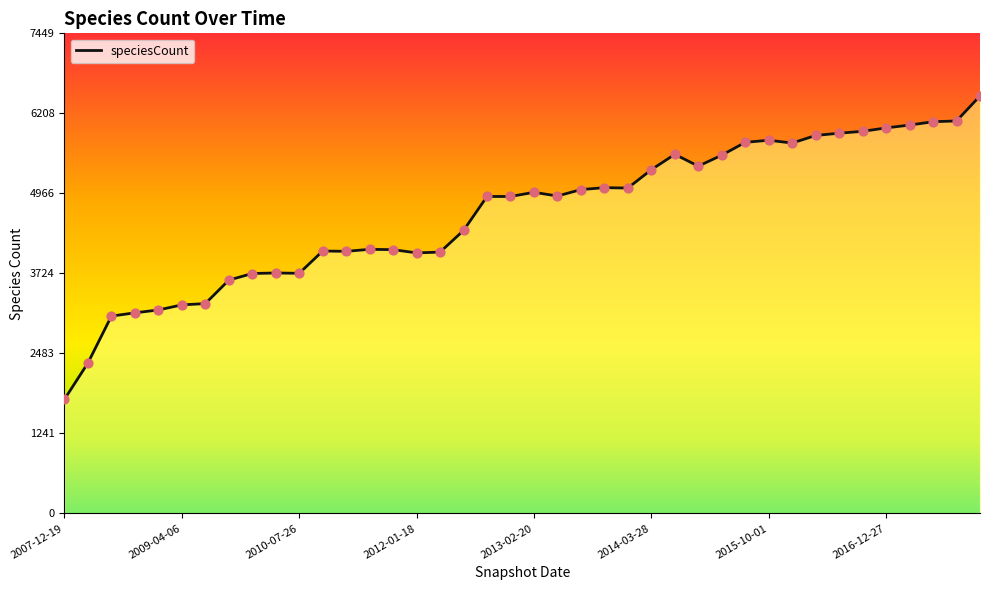

Between 26 and 13, which is larger?

26